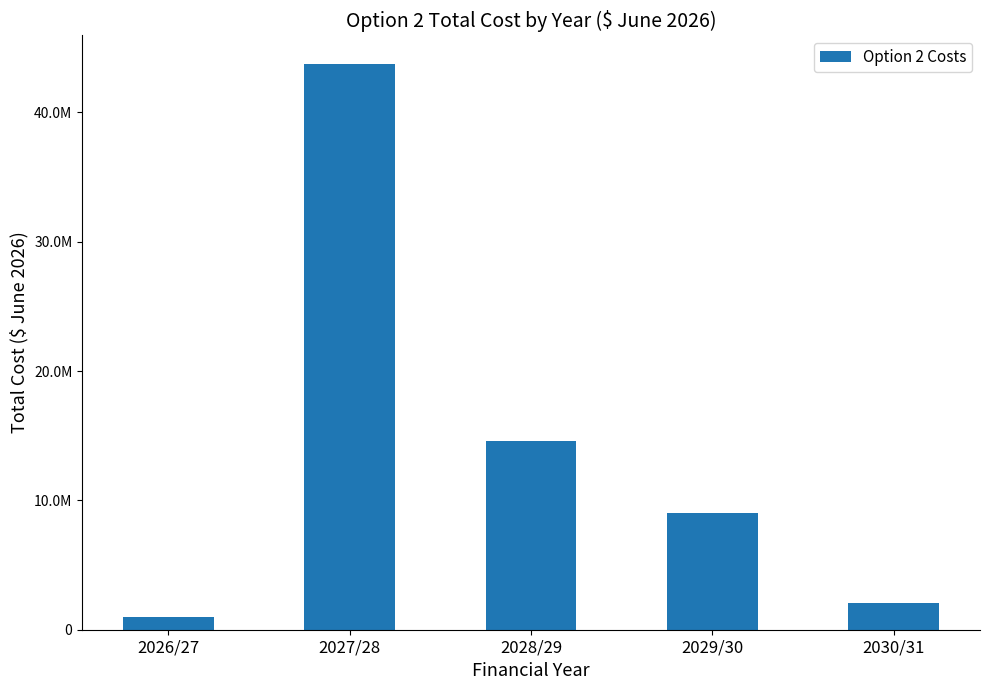

What is the value of the 5th bar from the left?

2042159.5